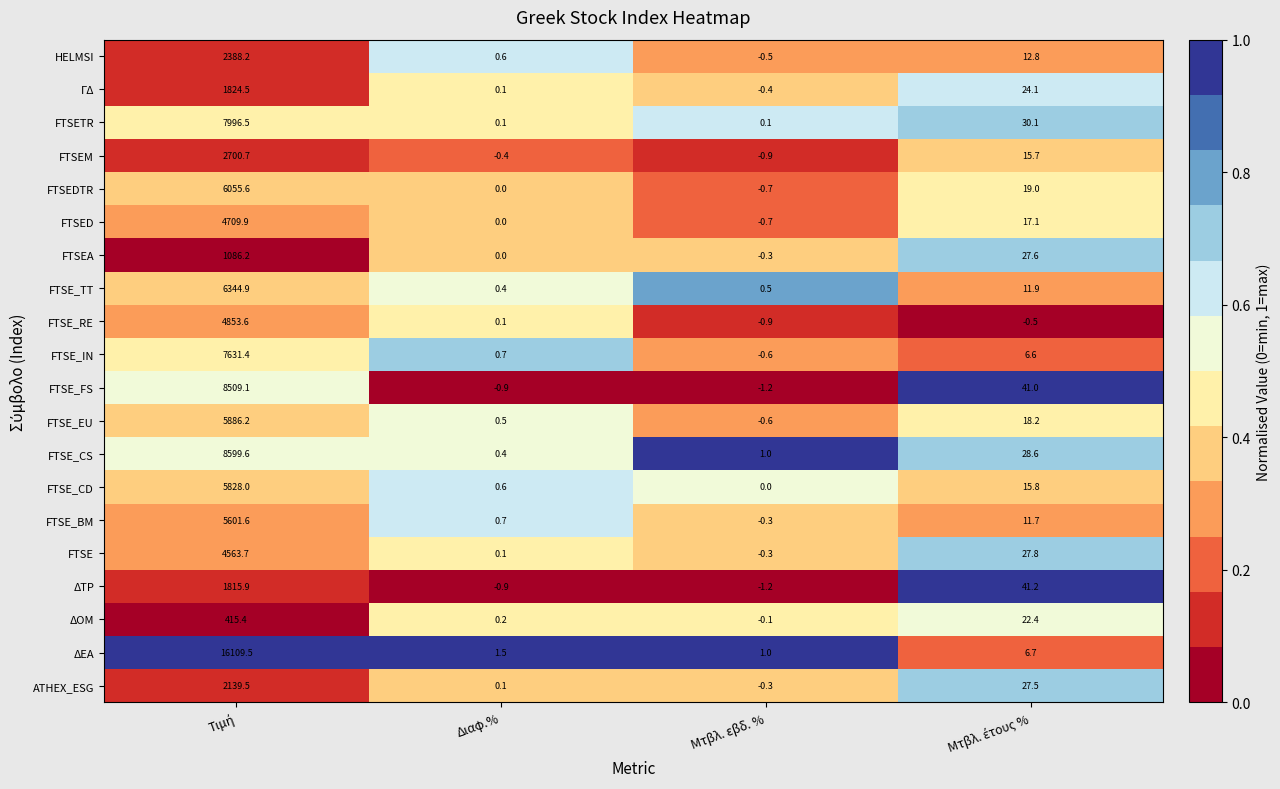

Is it true that FTSEM equals -0.9 at Μτβλ. εβδ. %?

True